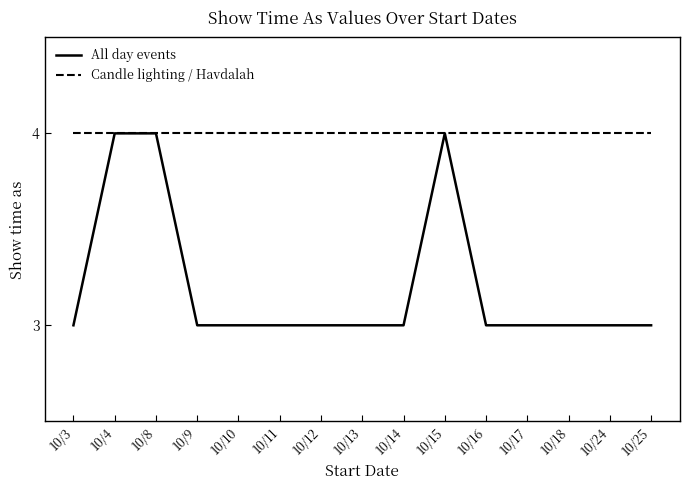

The Candle lighting / Havdalah series shows 4 at 10/17. True or false?

True